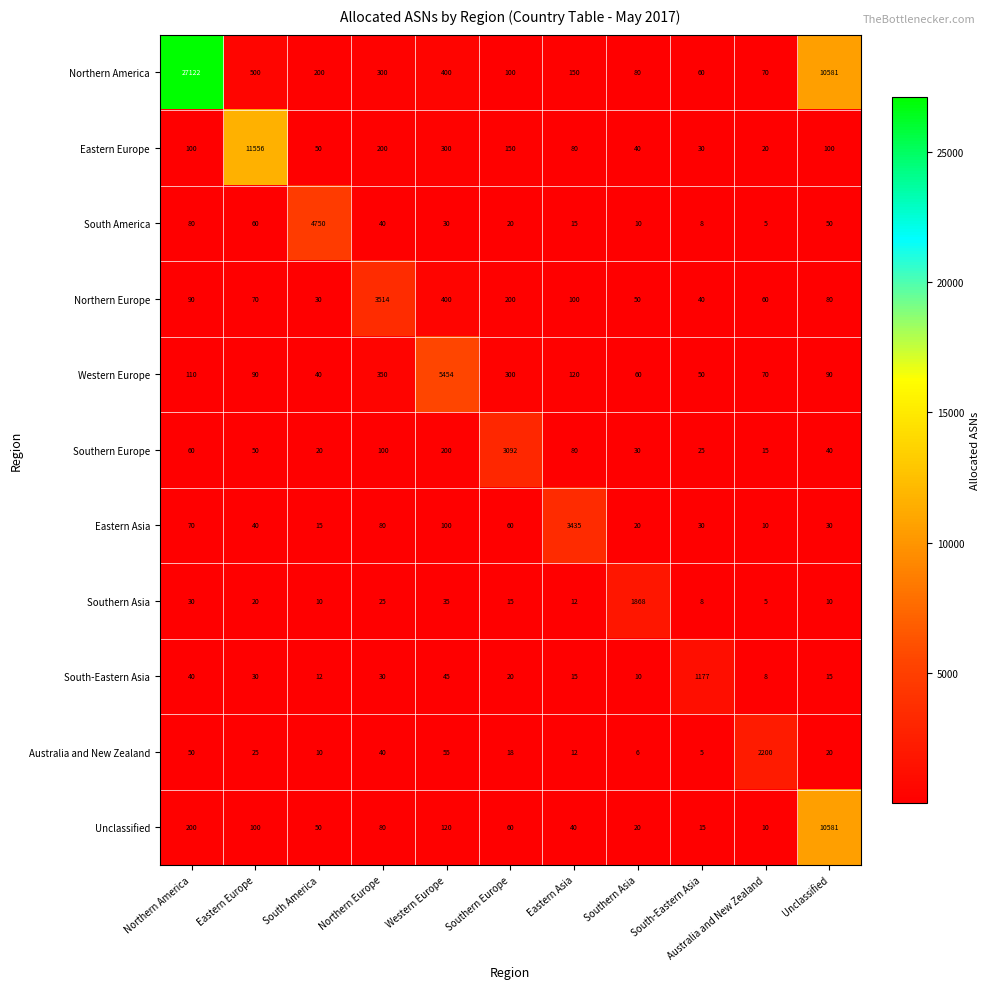

Which category has the lowest value in the Northern Europe series?

South America